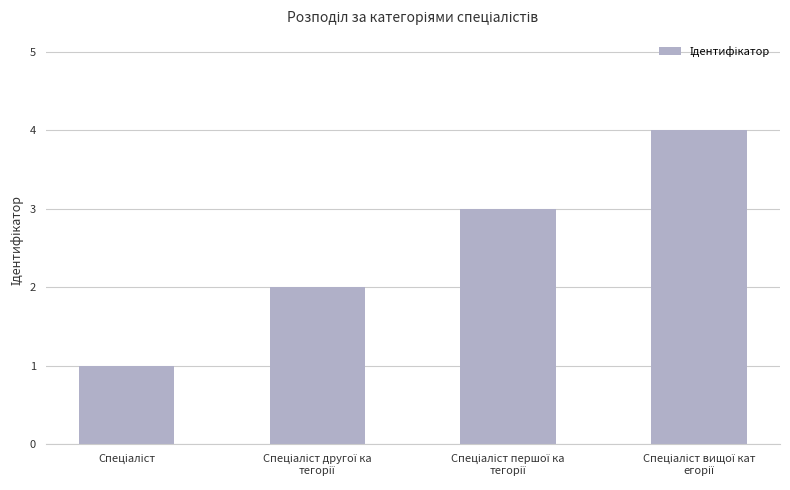

Reading left to right, what are all the values shown in this chart?

1	2	3	4